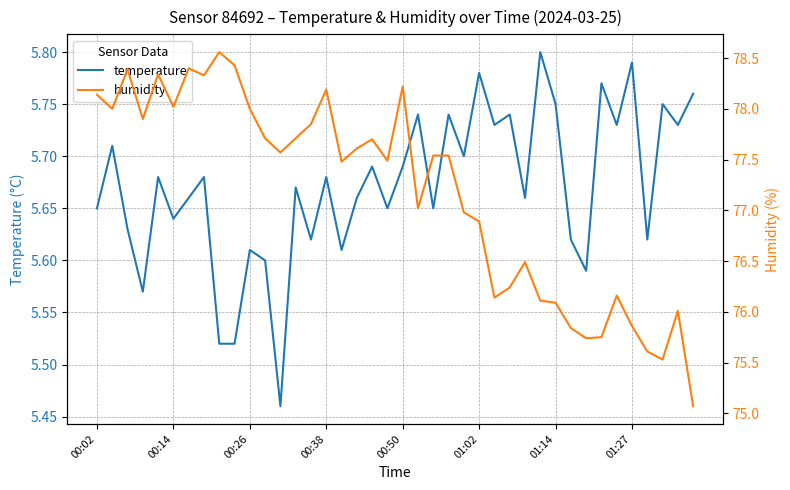

True or false: temperature has a value of 3.1 at 01:02.

False